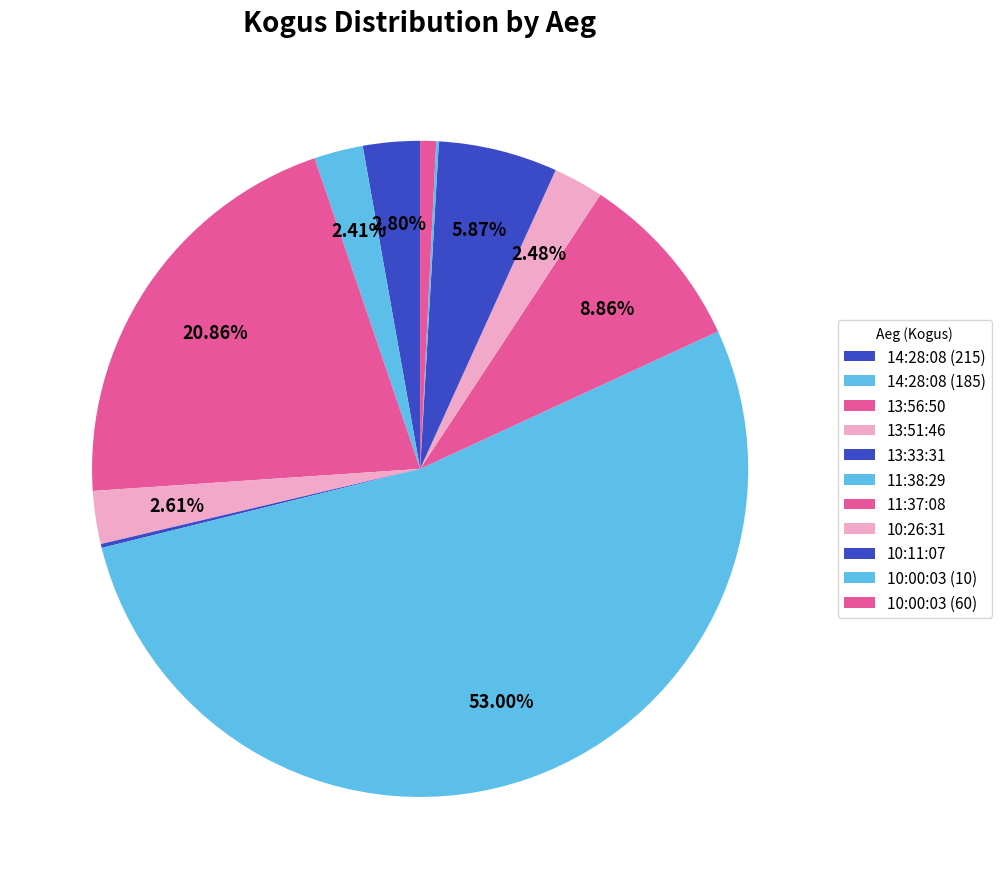

Between 13:33:31 and 13:56:50, which is larger?

13:56:50